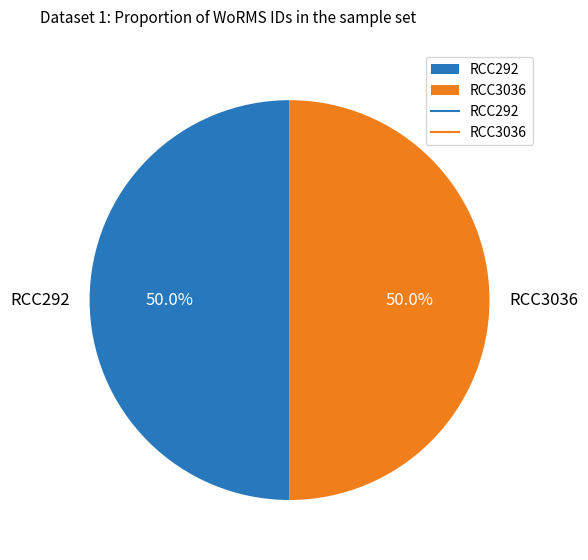

Is it true that RCC292 is 50% of the pie?

True